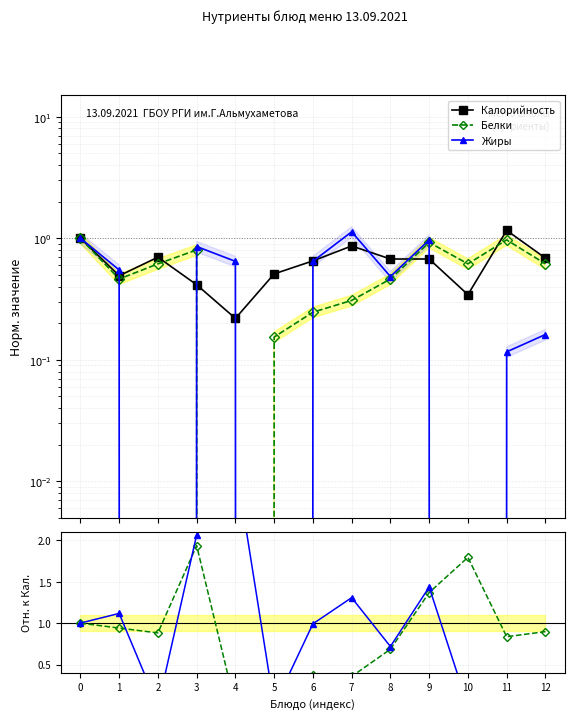

What is the value of the Жиры point at the 7th from the left?

0.6